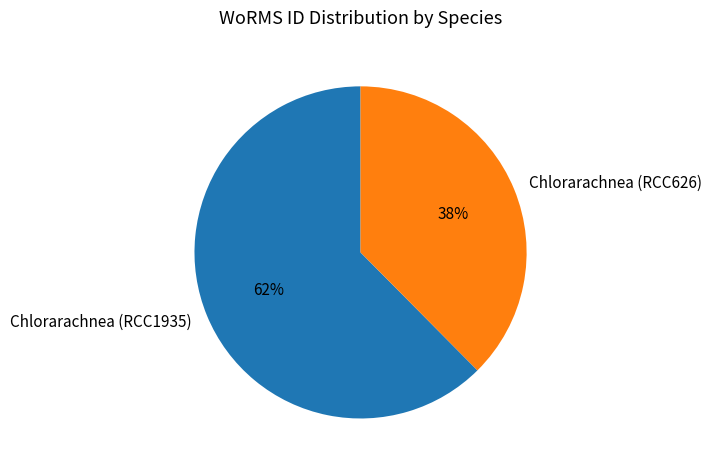

Between Chlorarachnea (RCC626) and Chlorarachnea (RCC1935), which is larger?

Chlorarachnea (RCC1935)